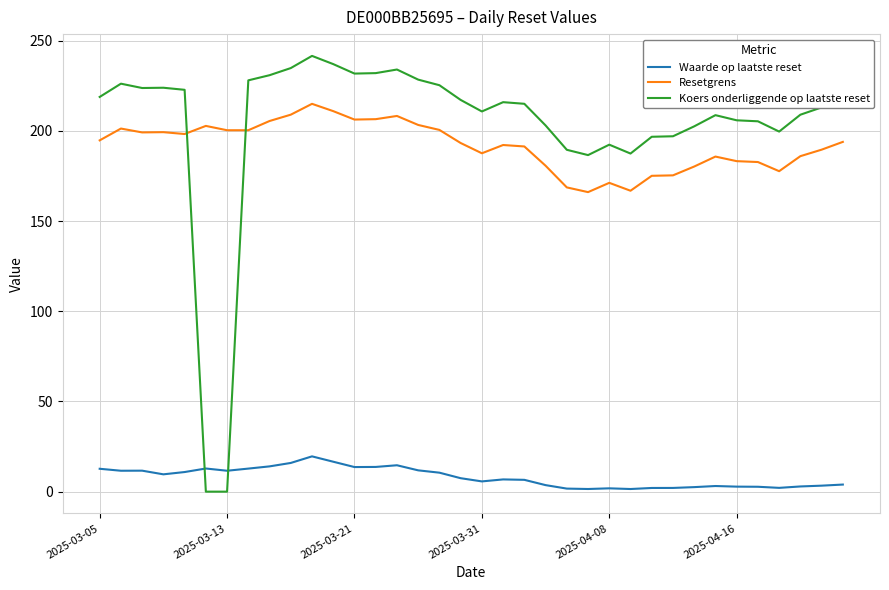

How many values in the Waarde op laatste reset series are below 7?

18